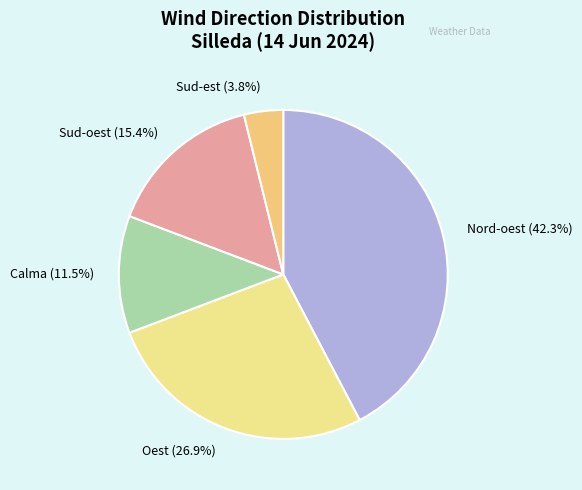

What is the ratio of the value at Calma (11.5%) to the value at Nord-oest (42.3%)?

0.3